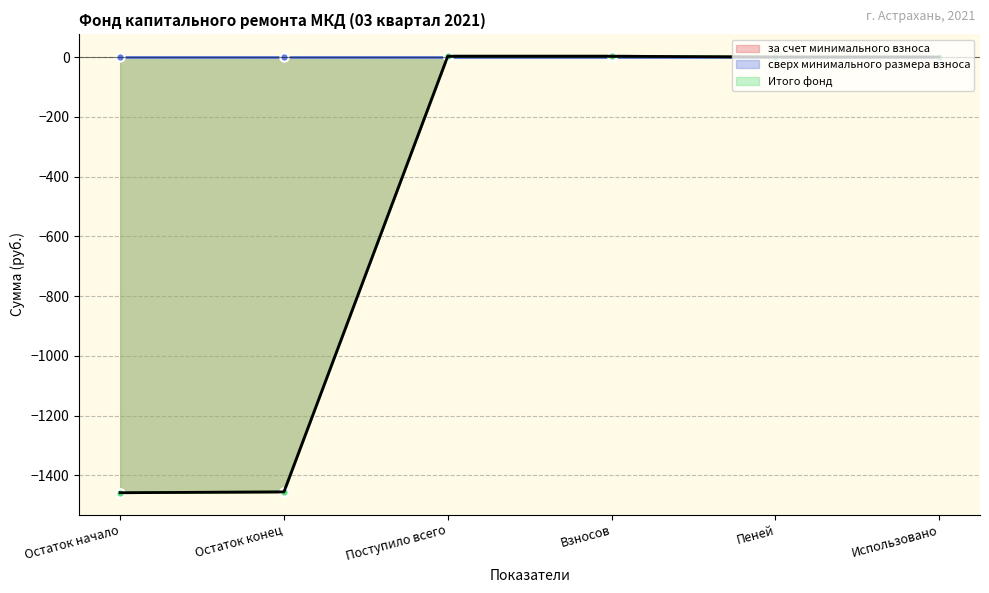

The value of за счет минимального взноса at Взносов is 2.7. True or false?

True